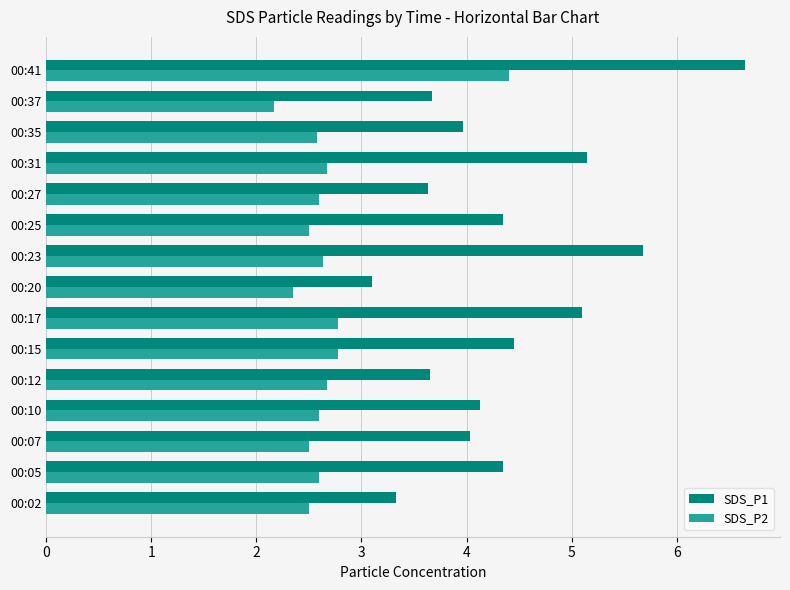

Which series has the widest spread of values?

SDS_P1